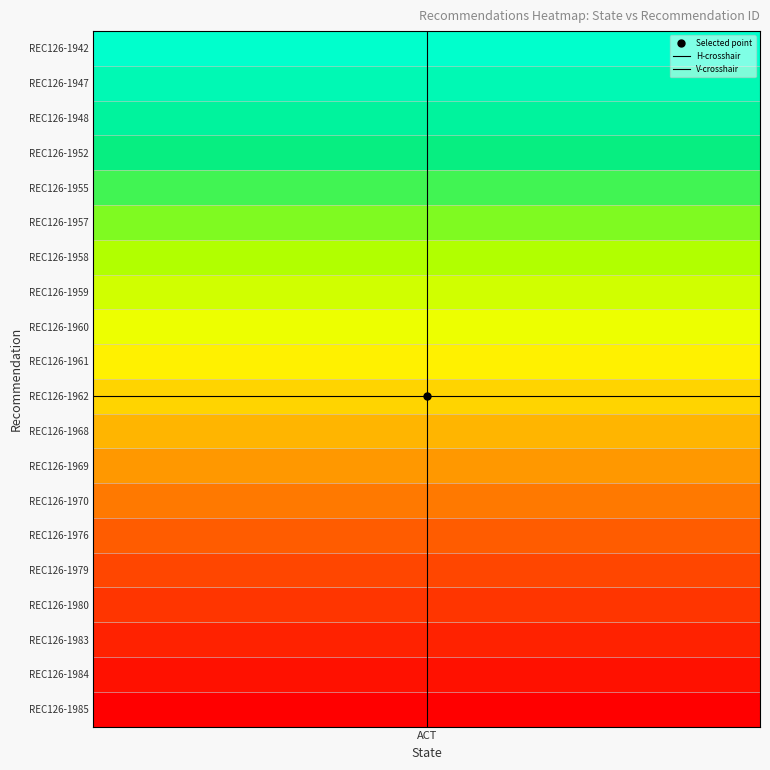

At which label is H-crosshair closest to 10?

ACT